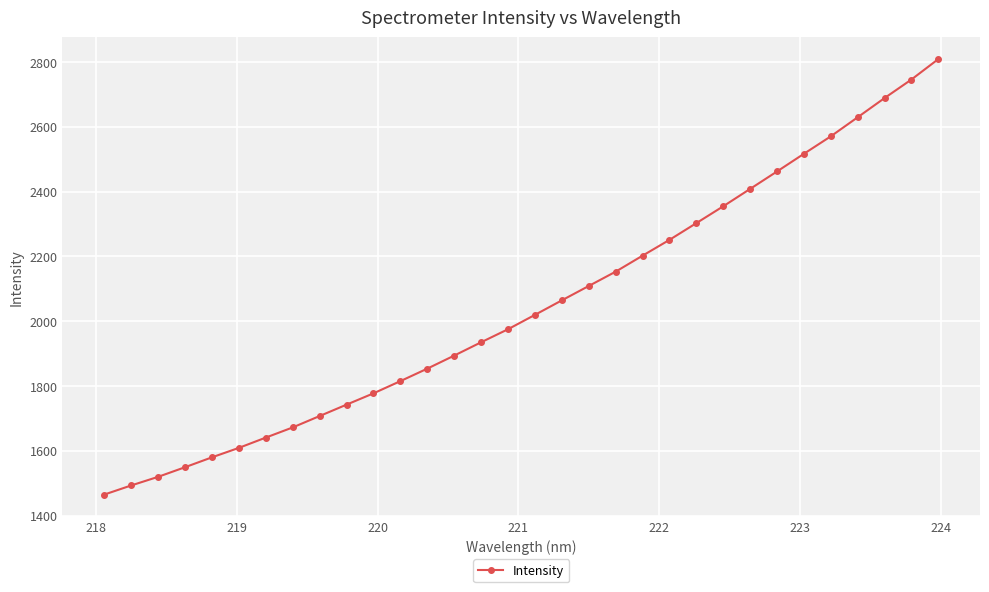

What is the greatest value displayed?

2808.9